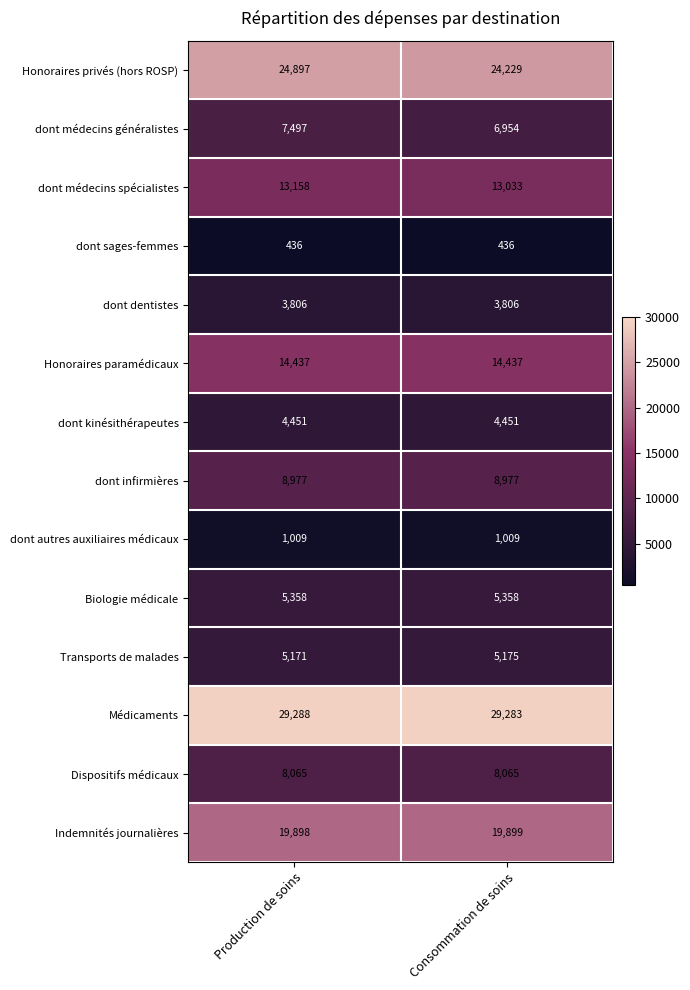

What is the approximate value of dont dentistes at Production de soins?

3806